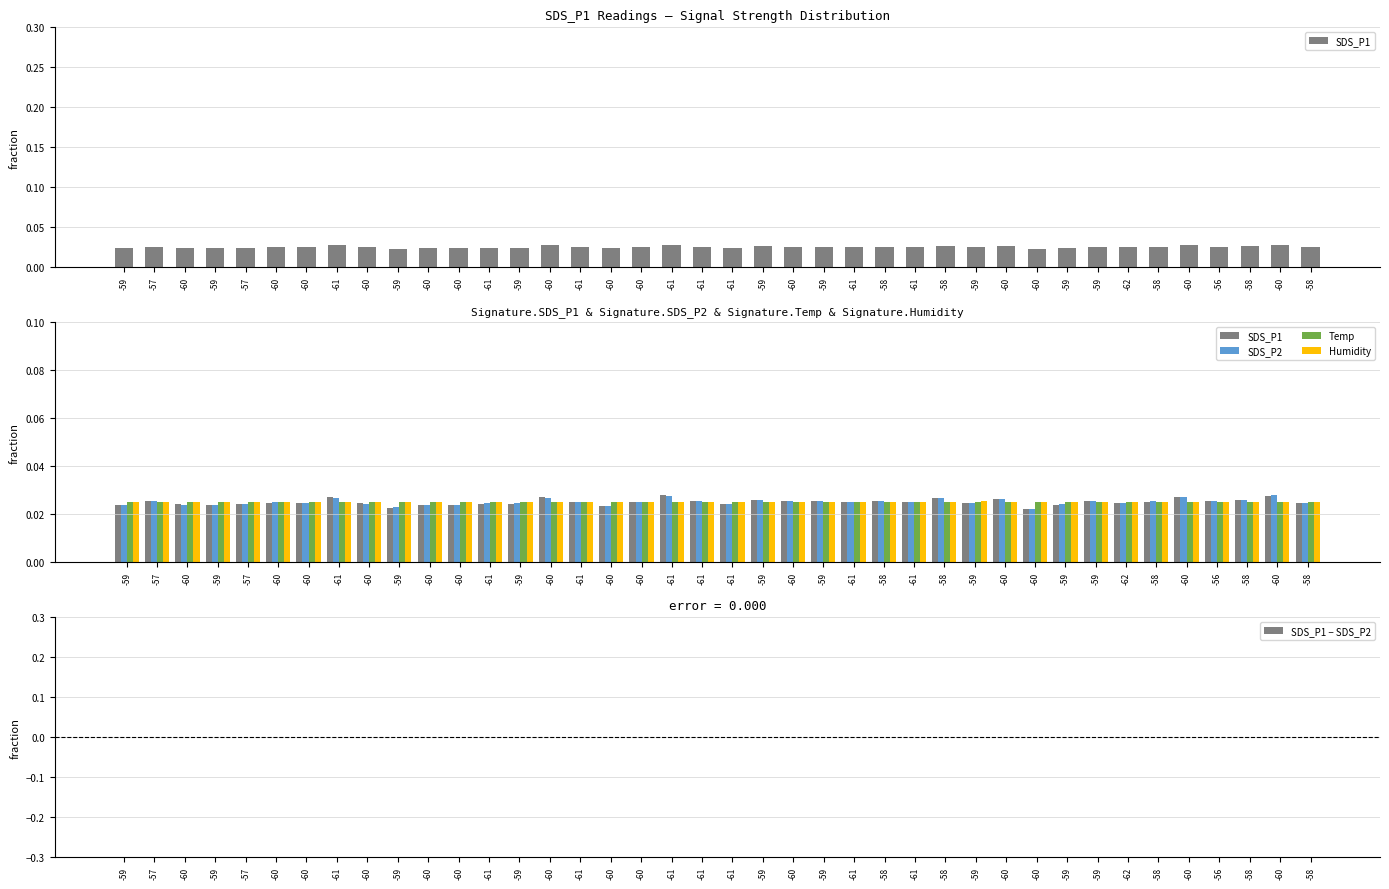

The value of SDS_P1 at -60 is 0.0. True or false?

False